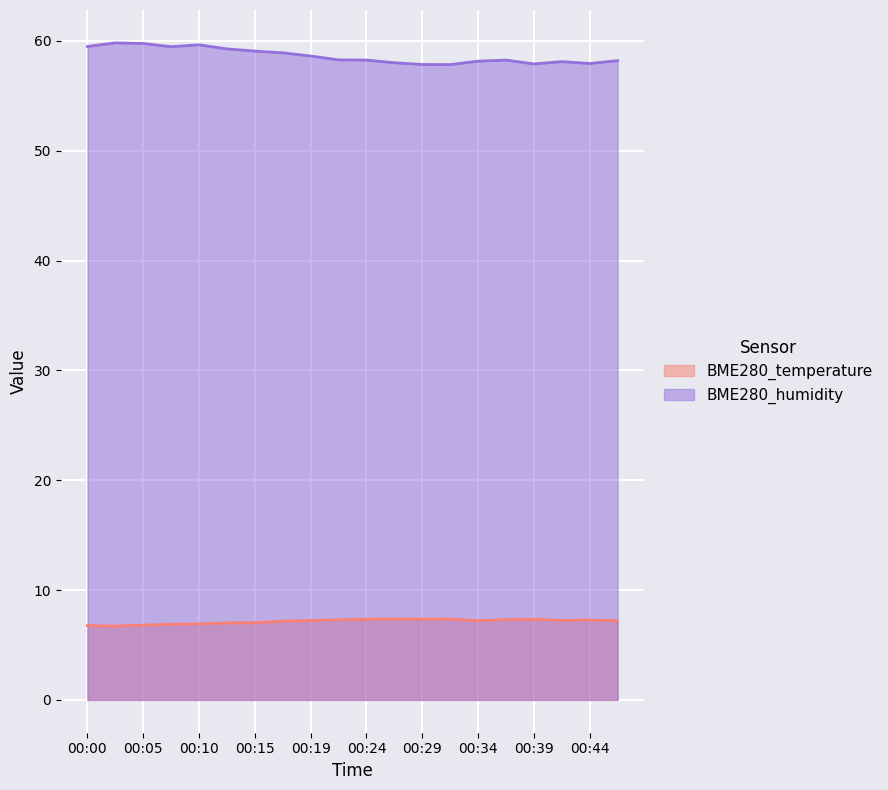

What is the sum of all BME280_humidity values?

1173.0